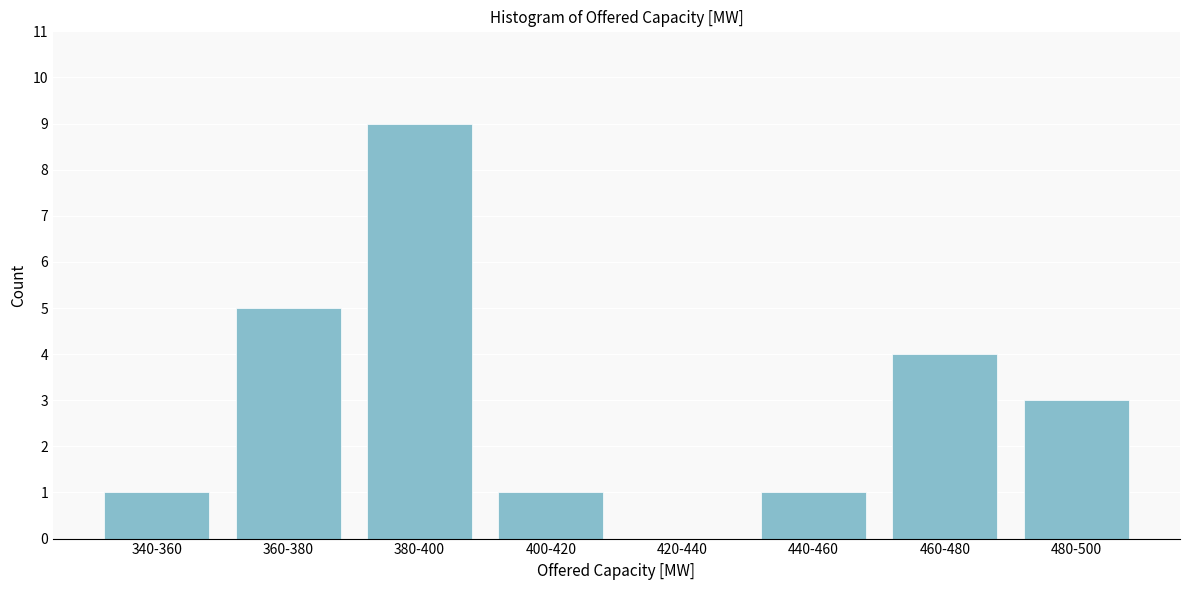

Reading left to right, what are all the values shown in this chart?

340-360=1	360-380=5	380-400=9	400-420=1	420-440=0	440-460=1	460-480=4	480-500=3